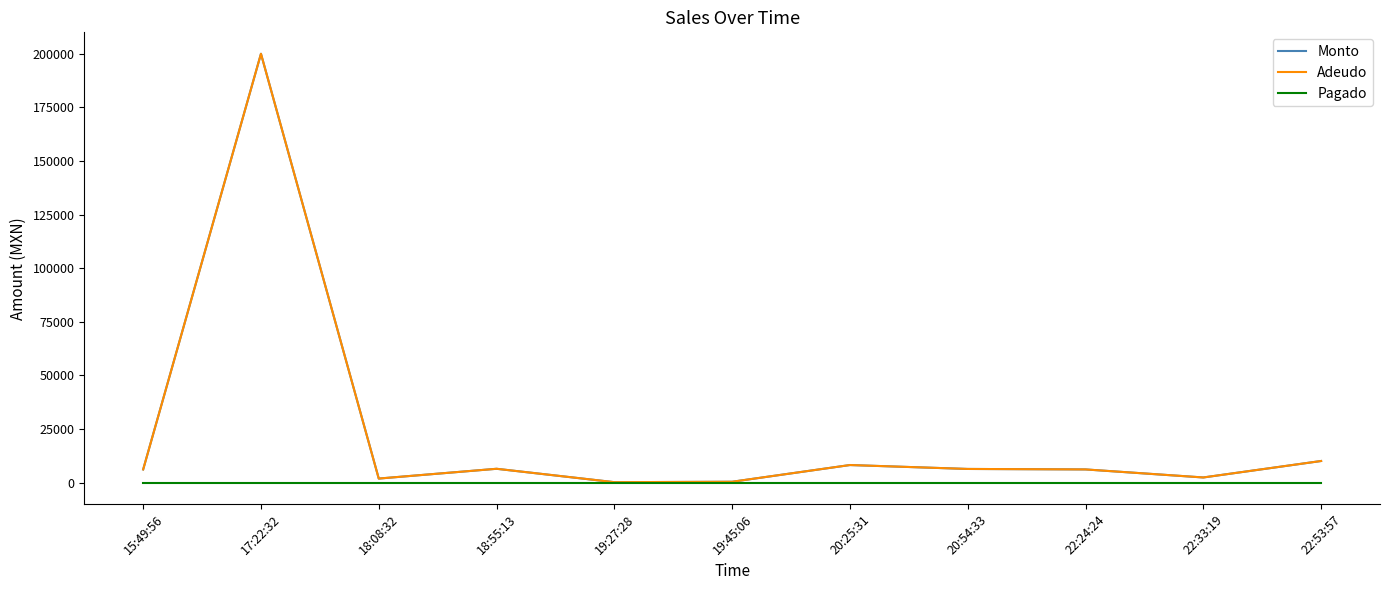

Does the chart display data point markers on the line(s)?

No